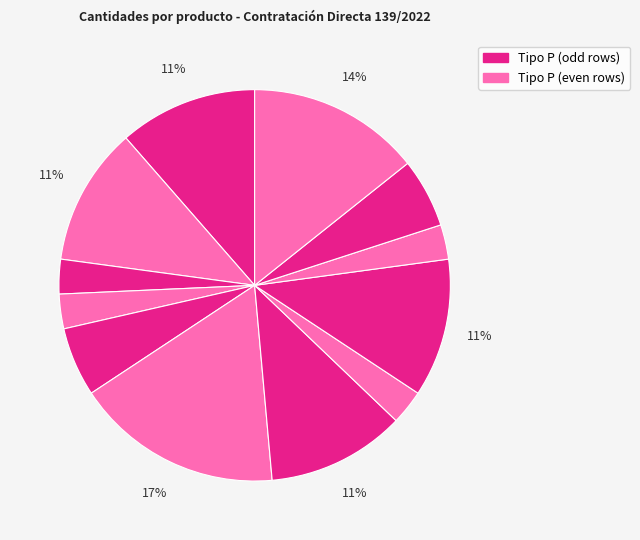

Count the number of slices in the pie.

12